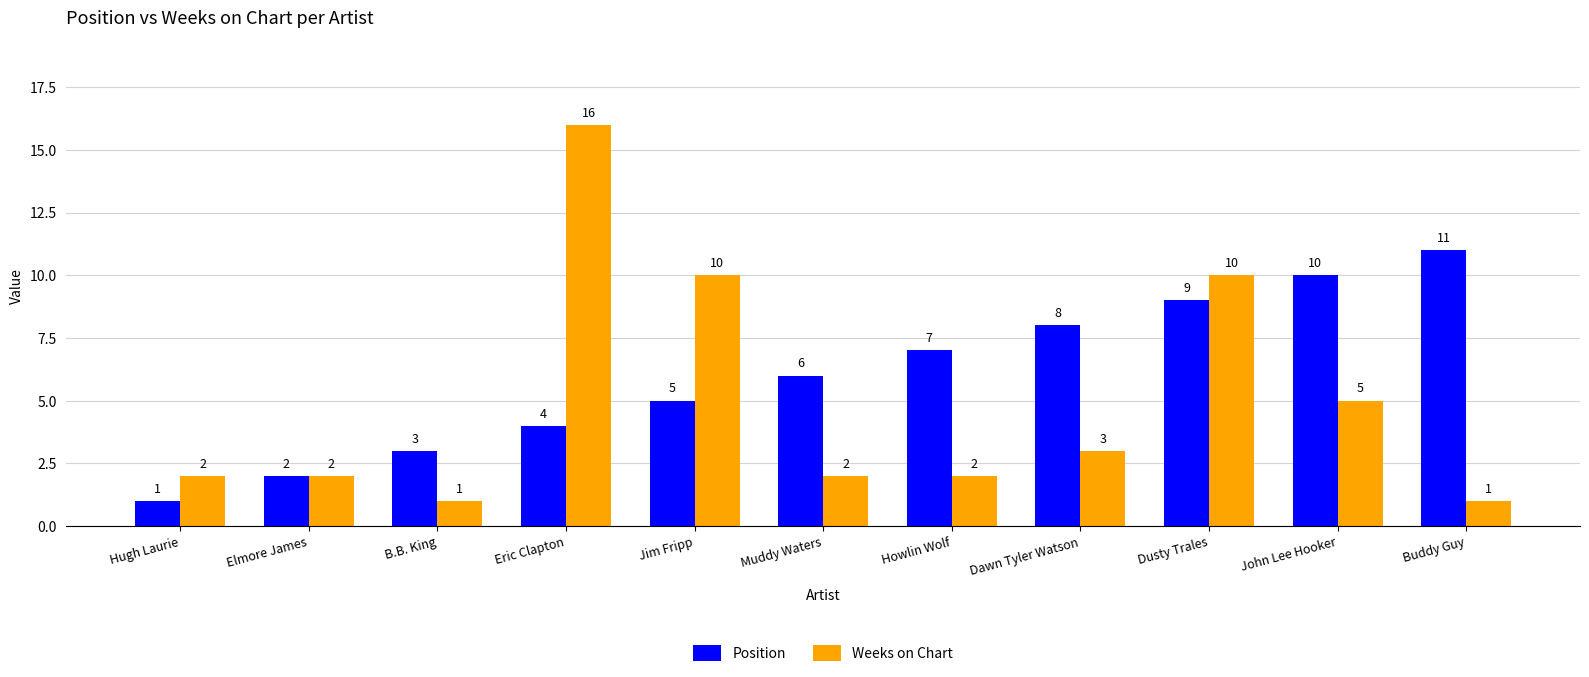

How many data points does each series have?

11